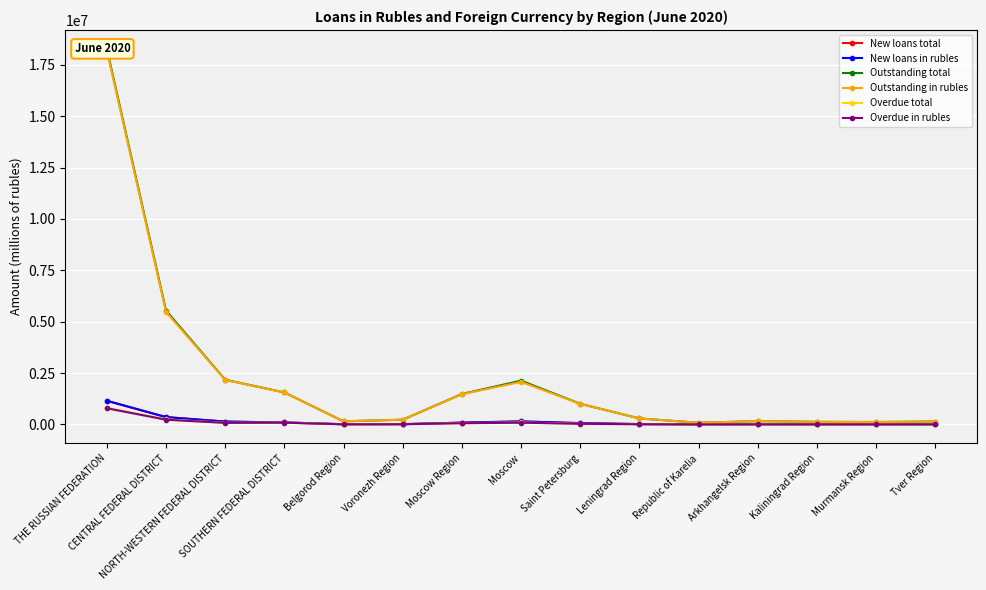

Reading left to right, list all the values displayed in this chart.

New loans total: 1156542	360712	139991	97746	10937	15162	88742	150334	65342	17472	5478	10111	8447	8788	8556
New loans in rubles: 1150350	356307	139493	97537	10919	15141	88322	146587	64970	17420	5469	10103	8422	8781	8542
Outstanding total: 18283966	5541897	2176791	1557435	152059	231453	1482960	2130498	1004285	291286	83590	161935	126366	119200	142826
Outstanding in rubles: 18197739	5471519	2167519	1556151	151999	231375	1472594	2072028	997591	290905	83578	161888	124373	119140	142750
Overdue total: 809893	245962	80801	86716	6908	10780	63094	96230	33632	10935	3202	4900	7664	4455	5548
Overdue in rubles: 788156	231525	76989	85917	6878	10717	60255	85249	32049	10711	3198	4881	5778	4416	5506